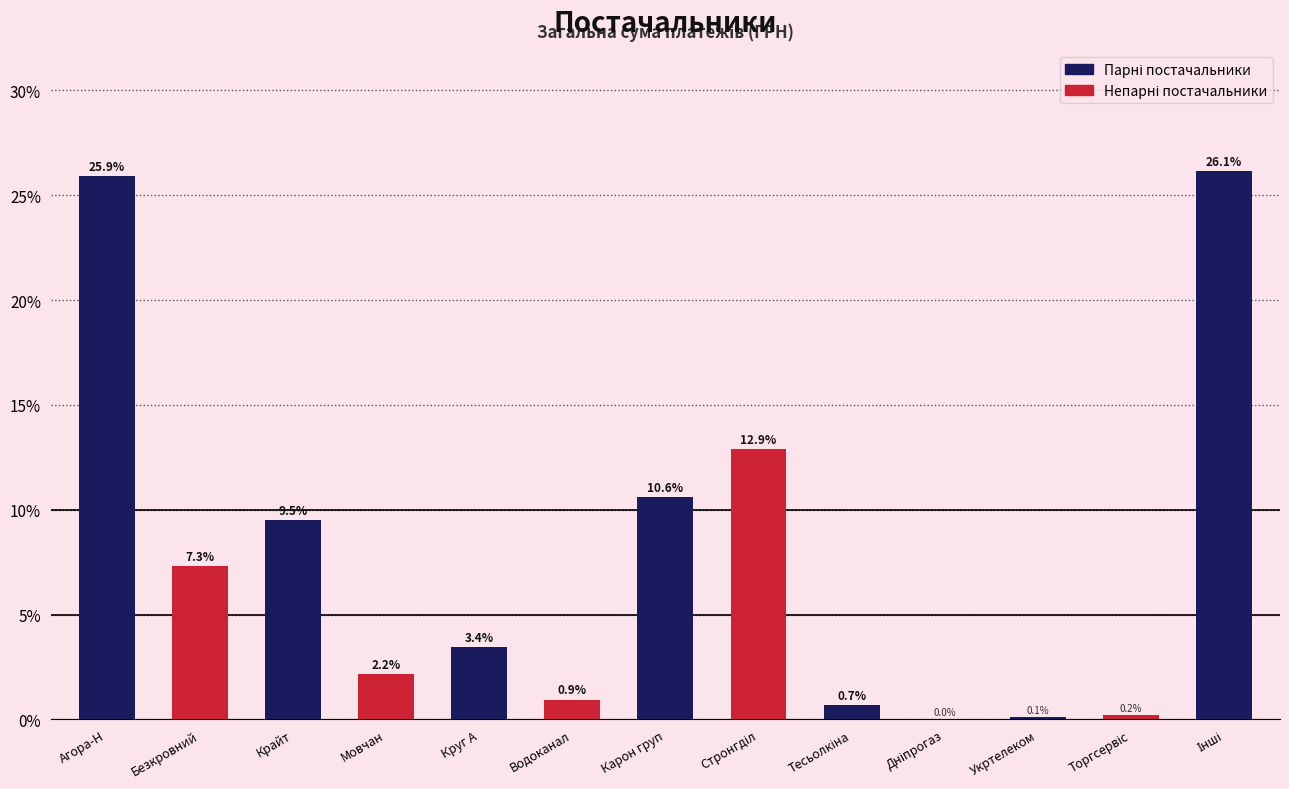

Count the number of values greater than 3.

7